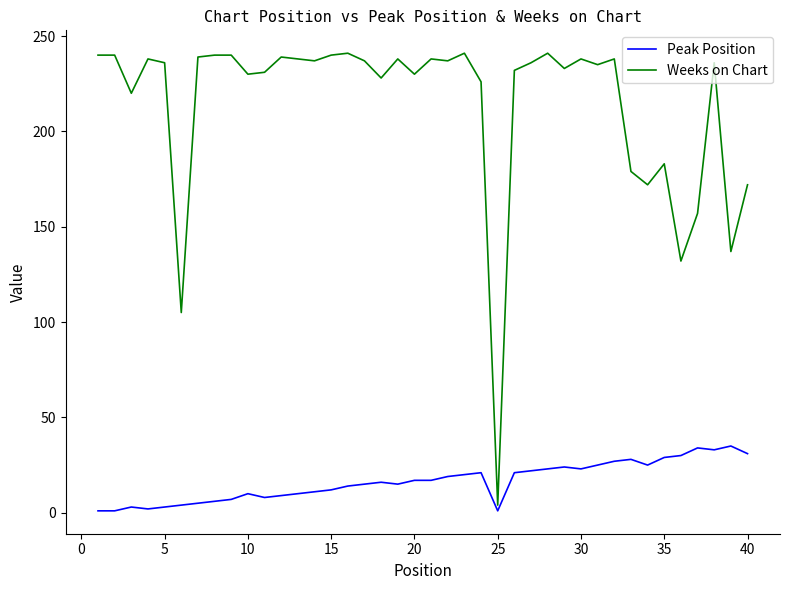

What is the difference between the maximum and minimum values in the Peak Position series?

34